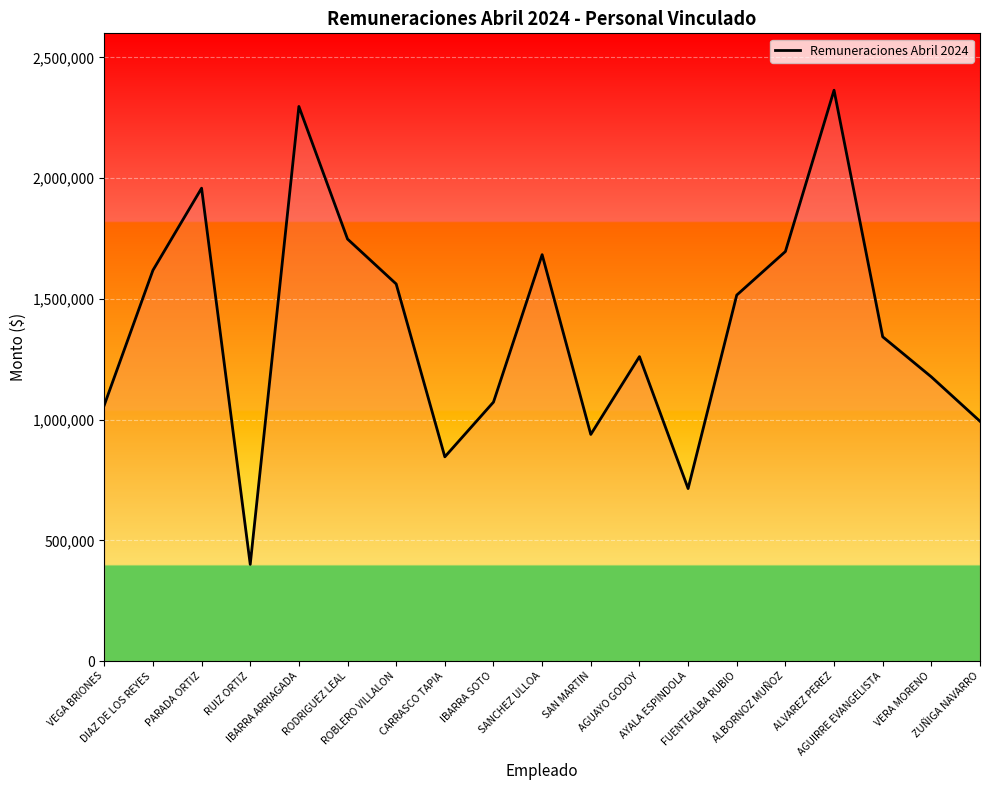

What is the change in value from SAN MARTIN to ALBORNOZ MUÑOZ?

+757574